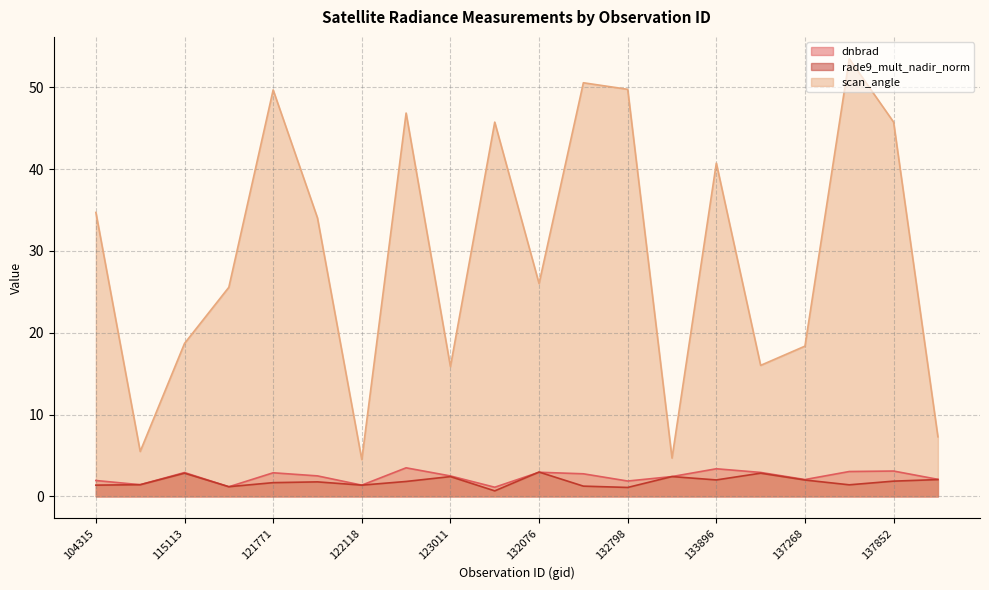

At 132798, list the series in order from smallest to largest.

rade9_mult_nadir_norm, dnbrad, scan_angle